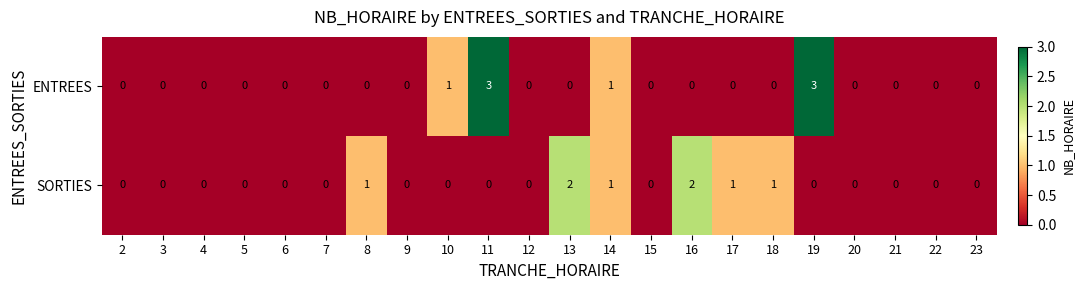

What is the greatest value displayed?

3